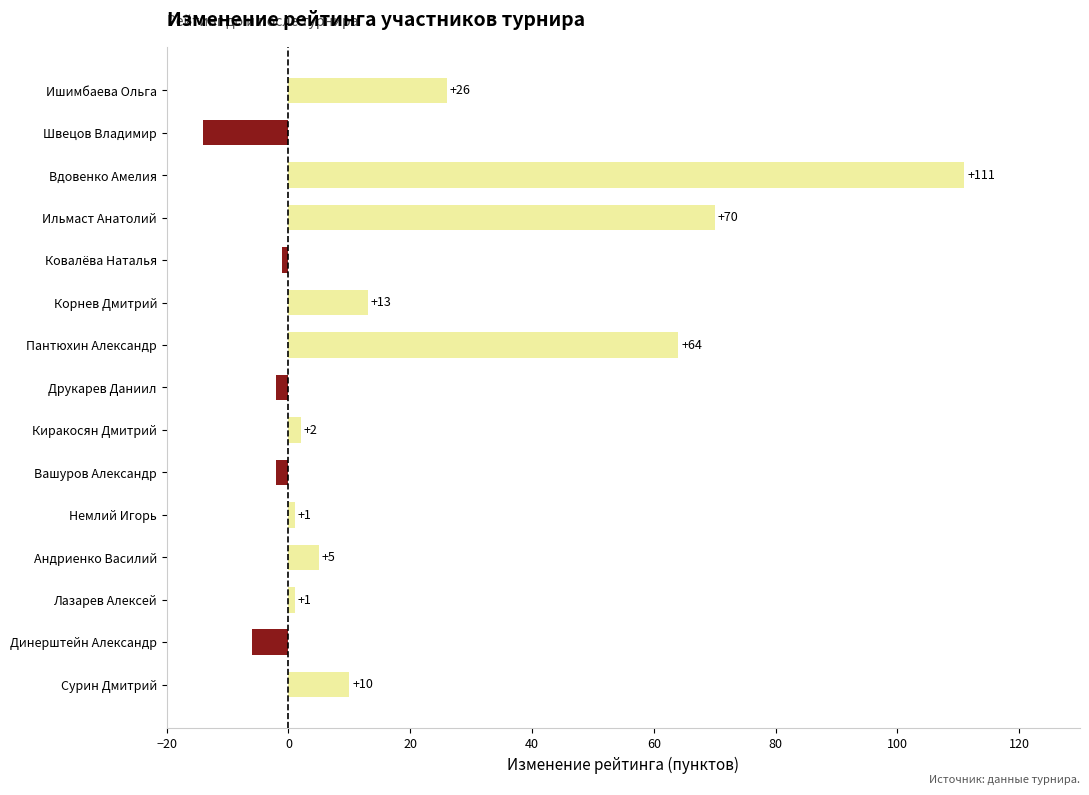

What is the difference between the second highest and second lowest values?

76